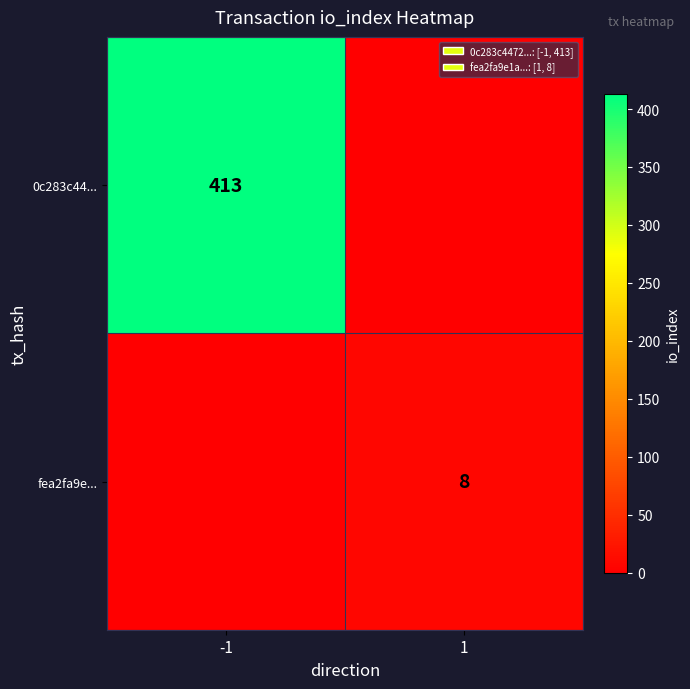

What is the greatest value displayed?

413